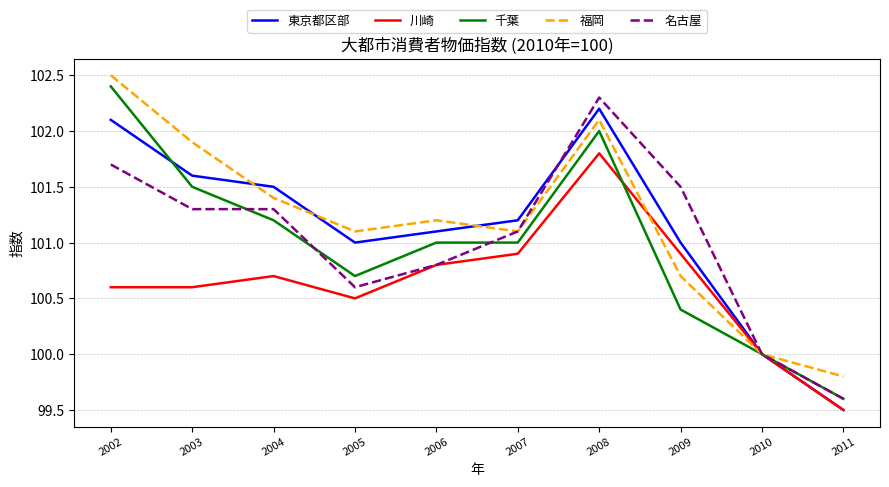

Is it true that 名古屋 equals 101.3 at 2004?

True